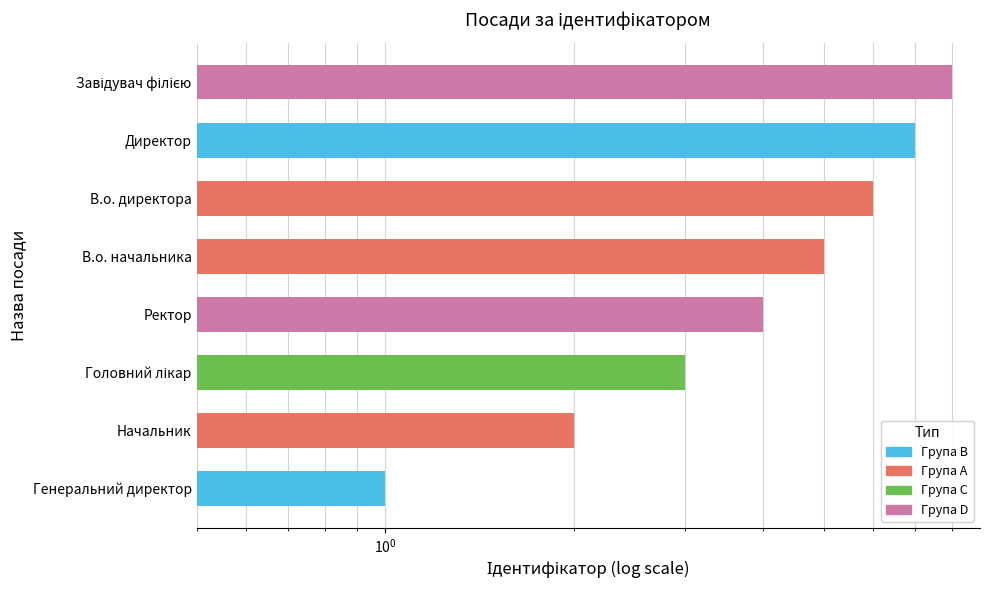

What is the maximum value shown in the chart?

8